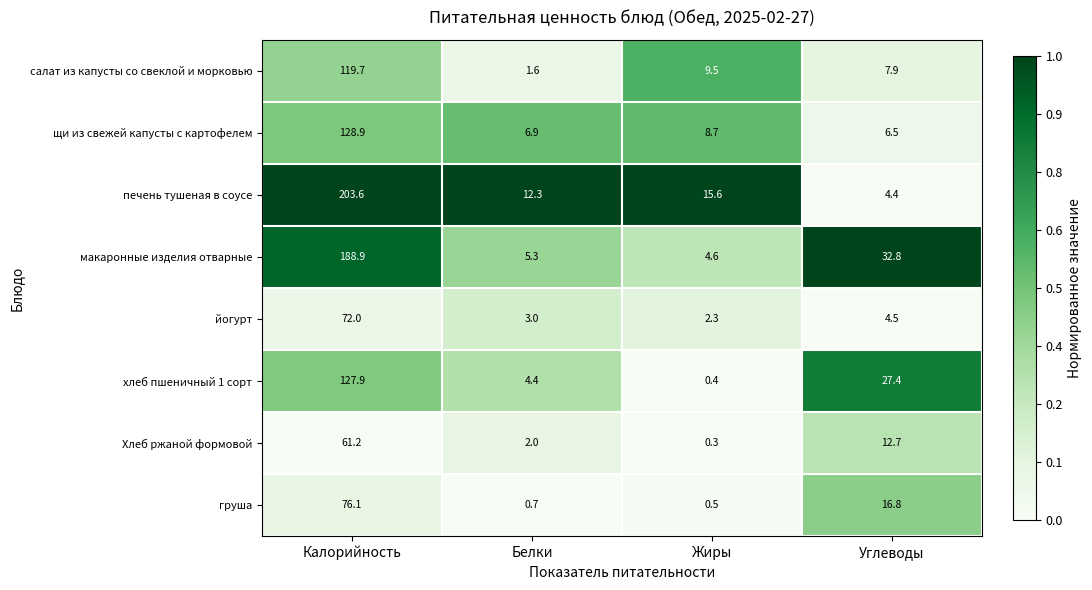

What is the sum of the йогурт values at Жиры and Углеводы?

6.8